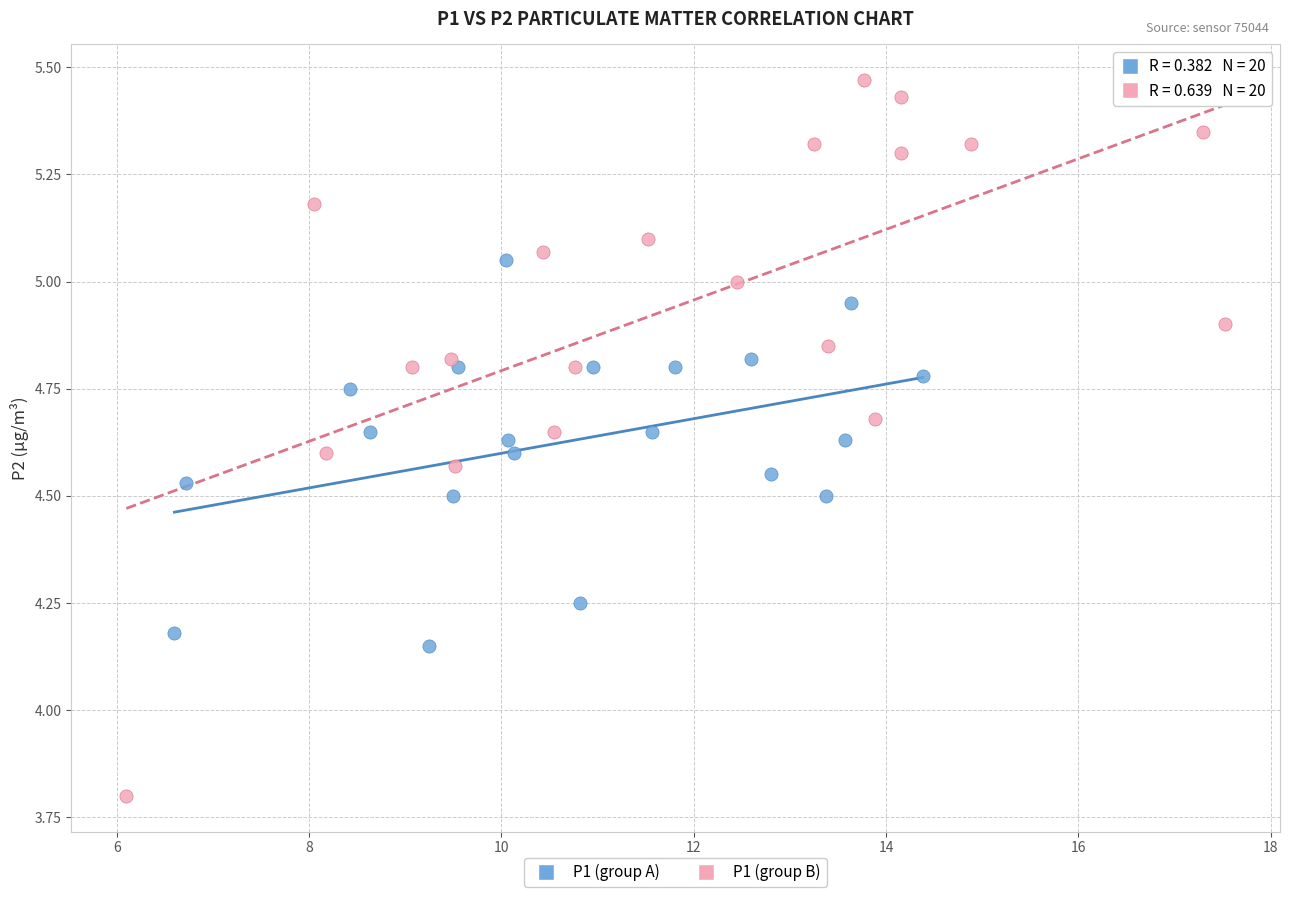

Which series contains the lowest Y value?

P1 (group B)